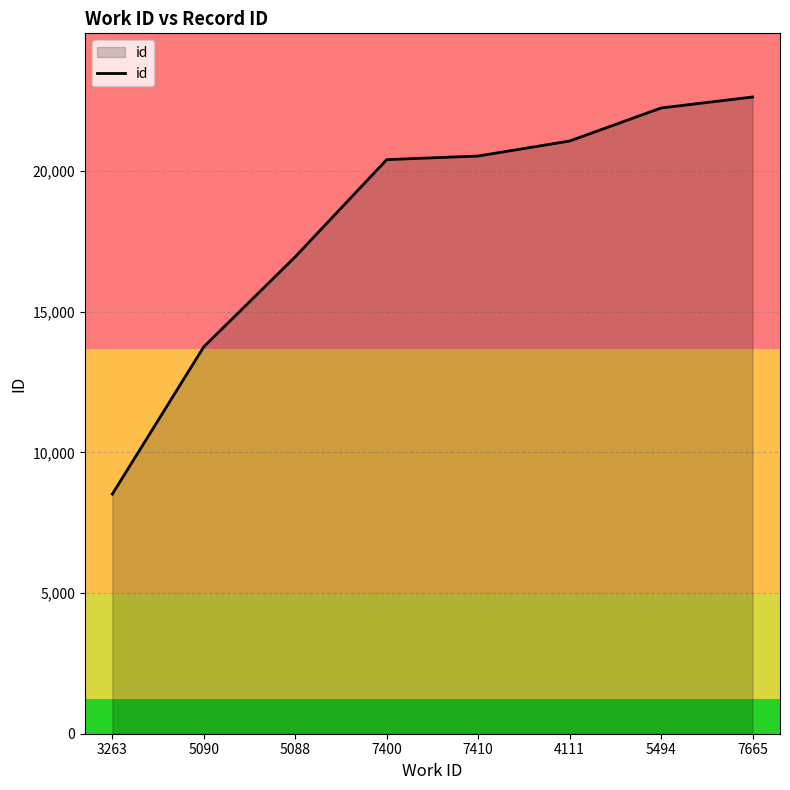

True or false: the data has more than 2 interior local peaks.

False